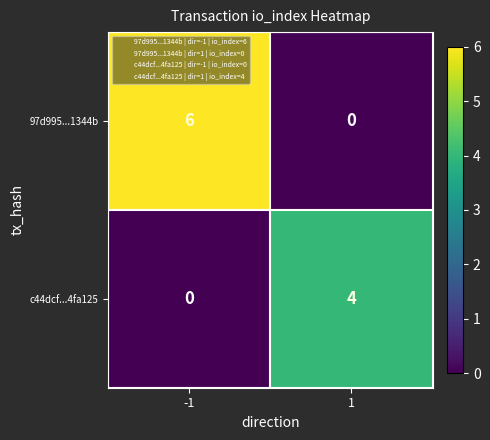

What is the difference between the highest and lowest values at -1?

6